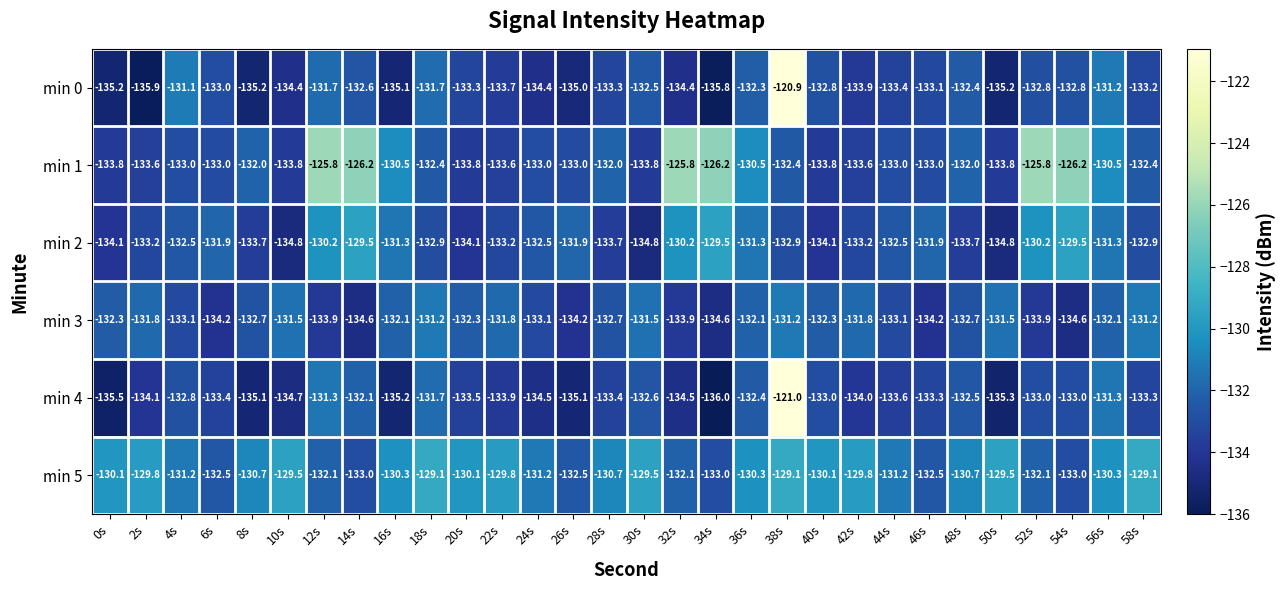

Between 24s and 26s, which series saw the biggest shift?

min 5